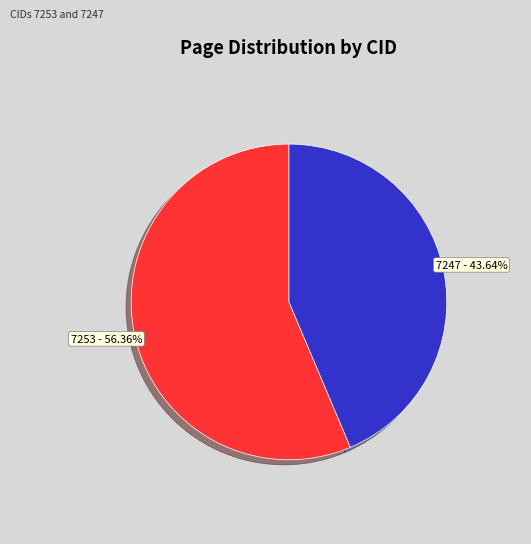

Which slice is the largest?

7253